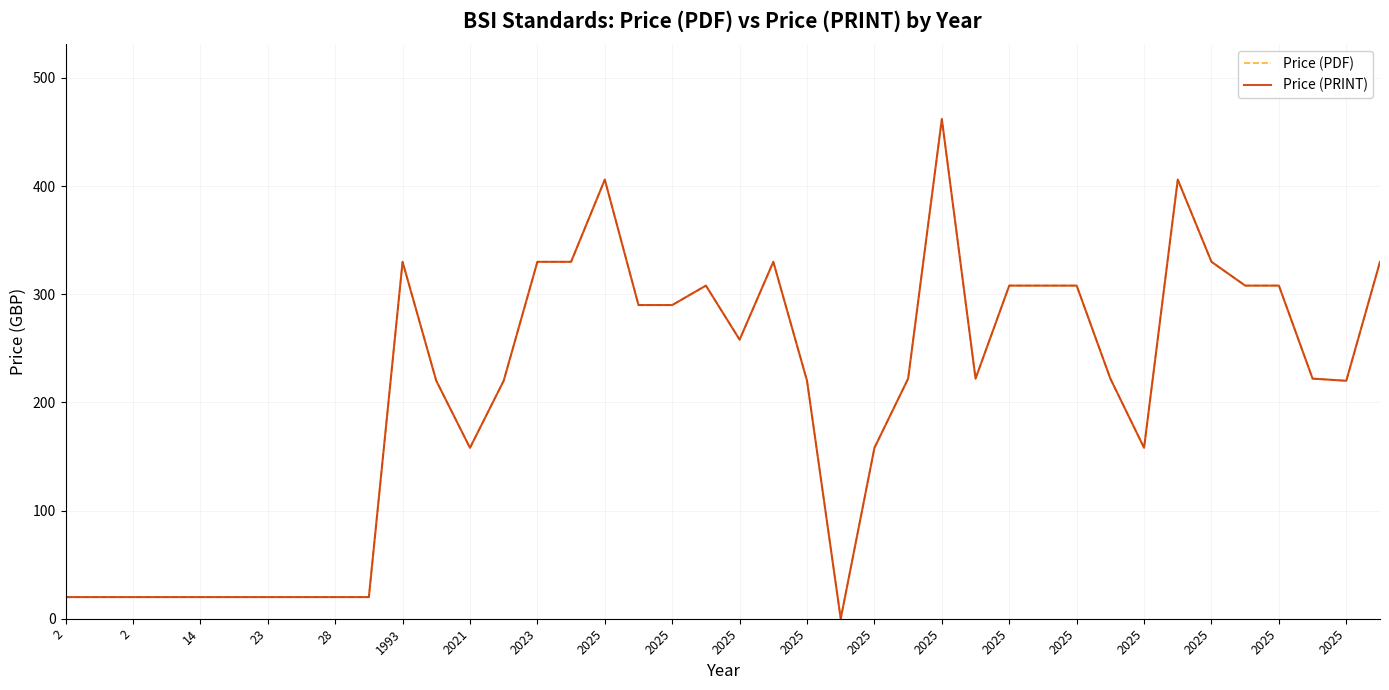

Does the chart display data point markers on the line(s)?

No